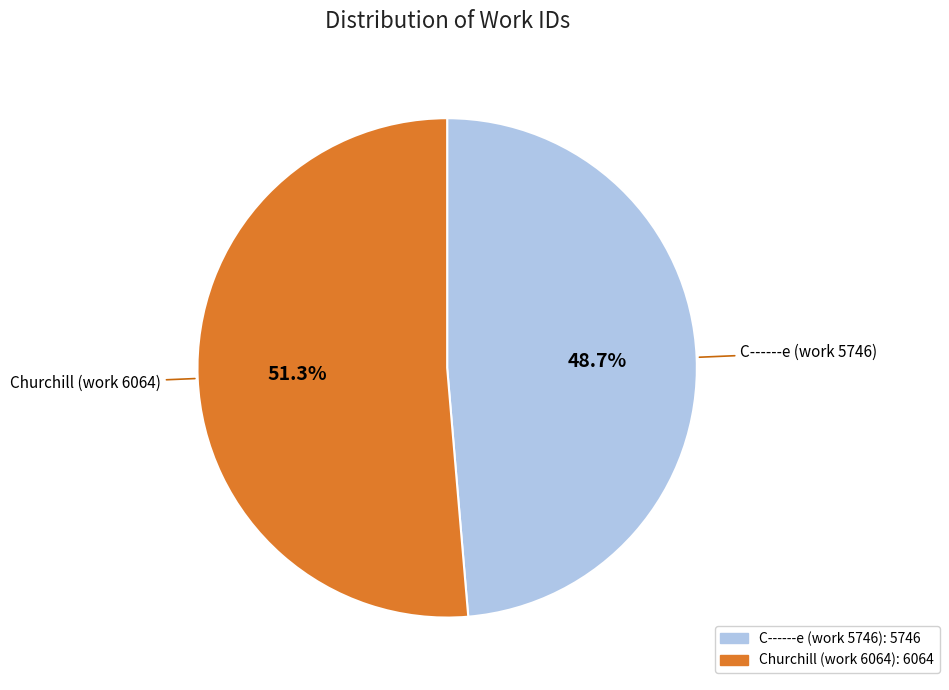

Does Churchill (work 6064) account for over 50% of the chart?

Yes